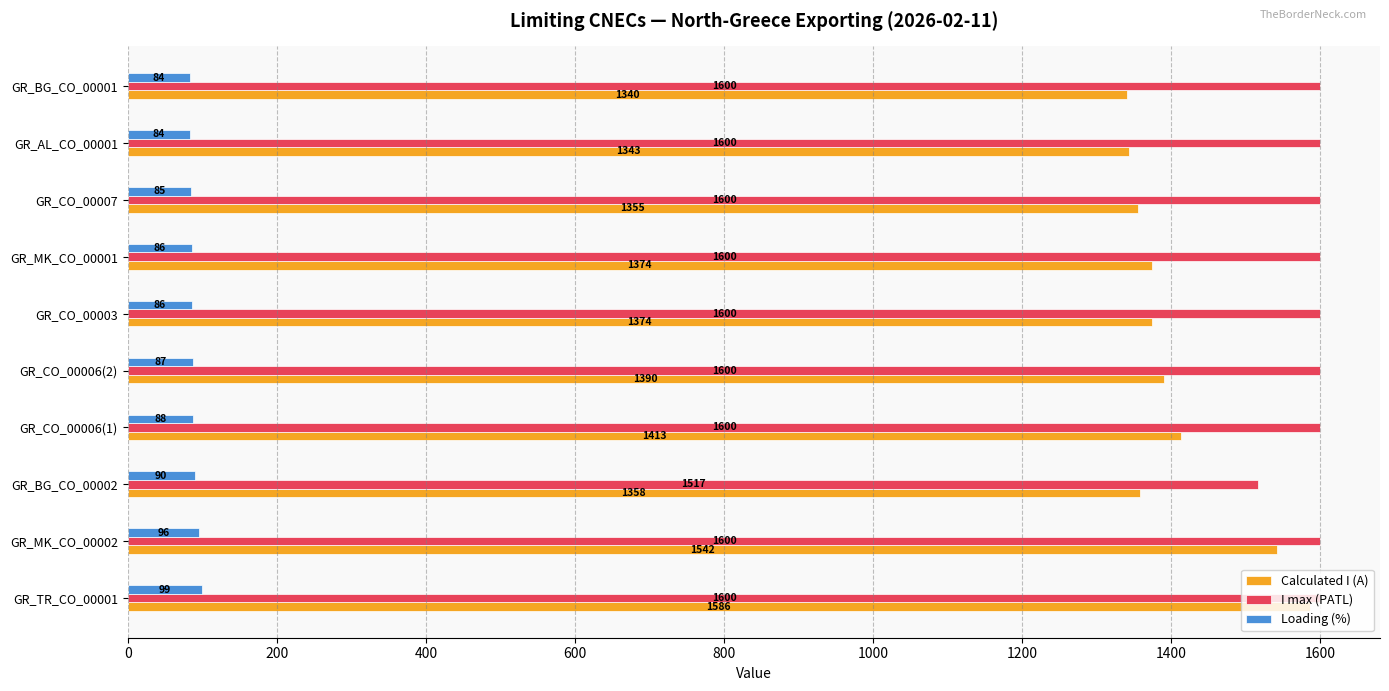

Which series changed the most between GR_CO_00006(2) and GR_CO_00007?

Calculated I (A)